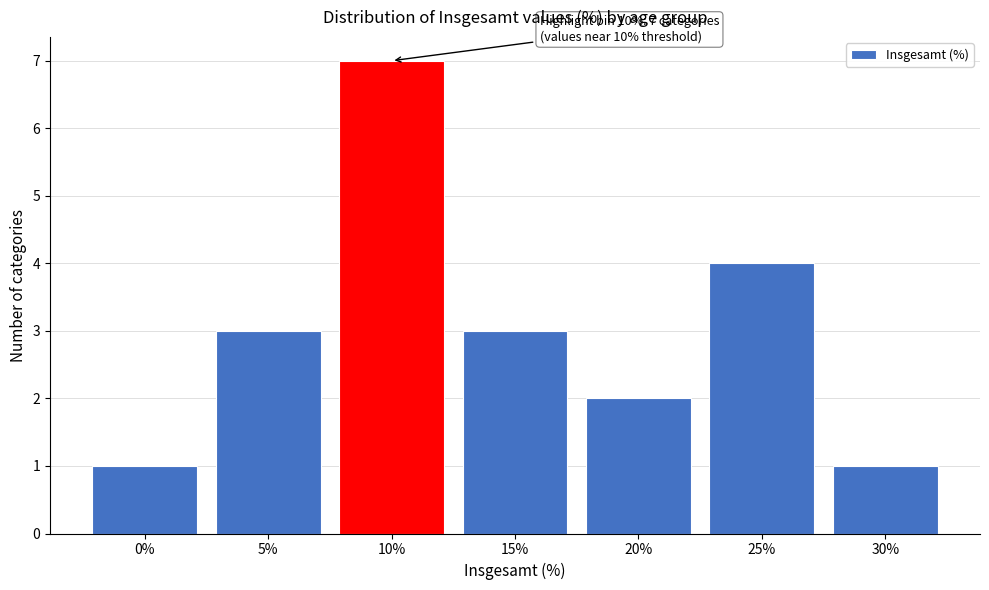

Reading left to right, extract all data points from this chart.

0%=1	5%=3	10%=7	15%=3	20%=2	25%=4	30%=1